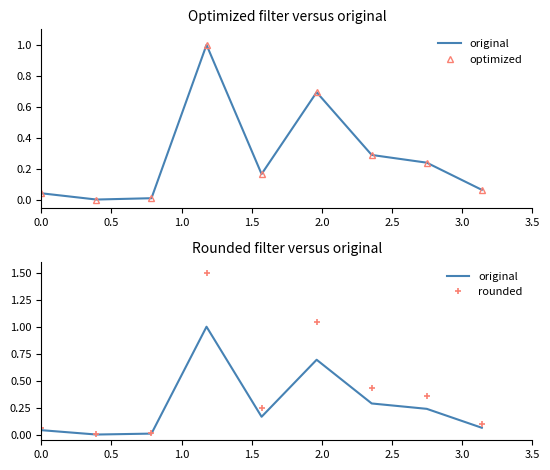

What are all the series names shown in the legend?

original, optimized, rounded